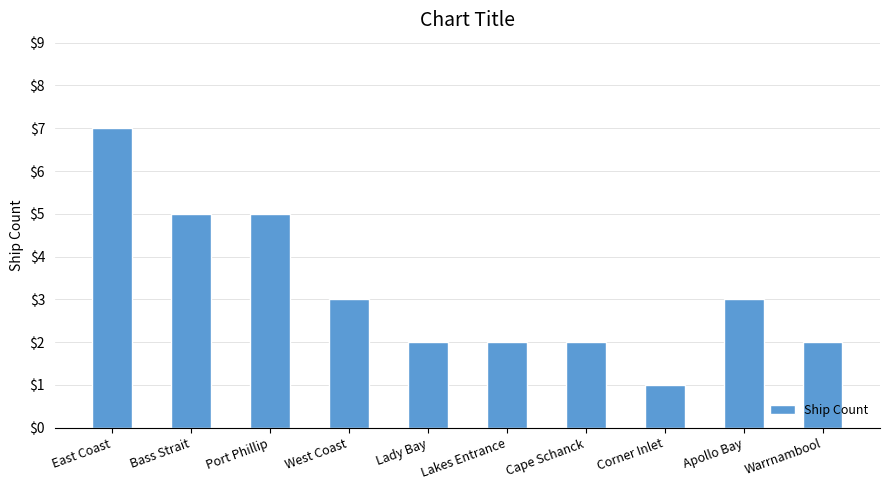

Reading left to right, list all the values displayed in this chart.

7	5	5	3	2	2	2	1	3	2